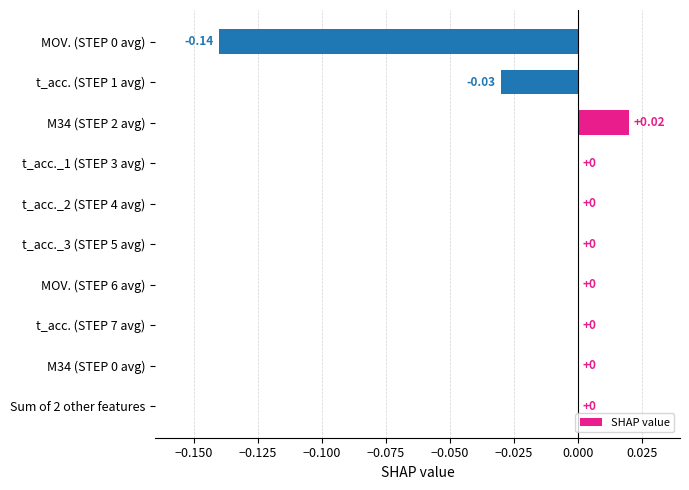

Are the bars grouped side by side (vs. stacked)?

No